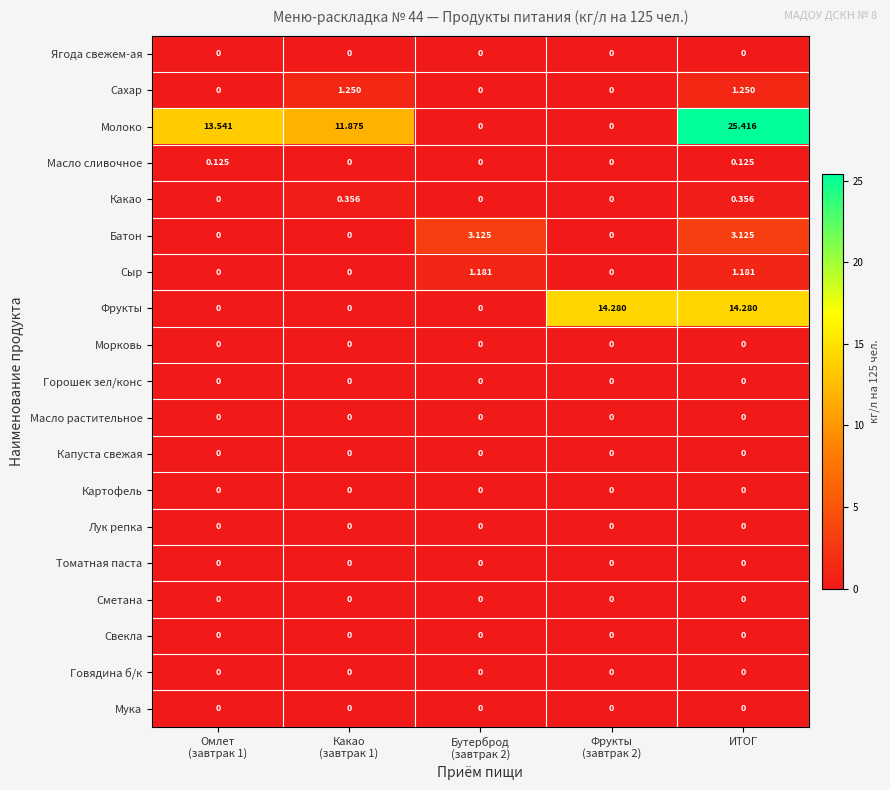

Which series has the largest range (max minus min)?

Молоко